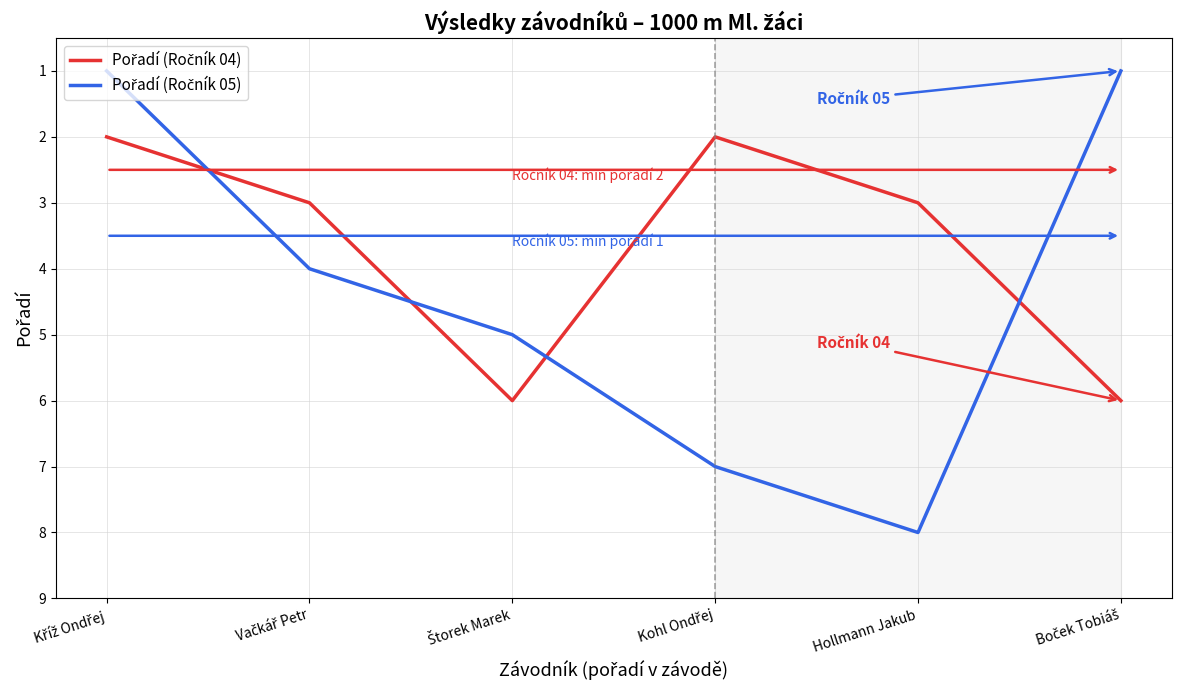

What is the total value across all series at Hollmann Jakub?

11